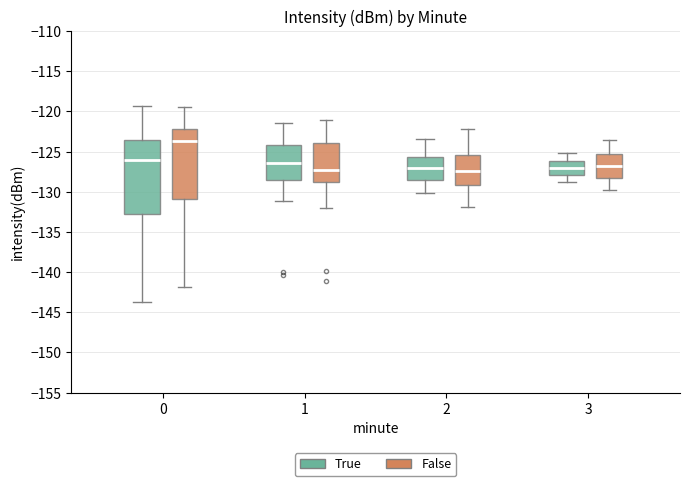

Reading left to right, transcribe this box plot: for each box, give where its median line is, the range the box spans, and where its two whiskers end, as read against the y-axis. The values are not printed on the chart, so give them approximately, as read against the axis.

0 (True): median -126.0, box -133.0 to -123.5, whiskers -143.5 to -119.5
0 (False): median -123.5, box -131.0 to -122.5, whiskers -142.0 to -119.5
1 (True): median -126.5, box -128.5 to -124.0, whiskers -131.0 to -121.5
1 (False): median -127.5, box -129.0 to -124.0, whiskers -132.0 to -121.0
2 (True): median -127.0, box -128.5 to -125.5, whiskers -130.0 to -123.5
2 (False): median -127.5, box -129.0 to -125.5, whiskers -132.0 to -122.0
3 (True): median -127.0, box -128.0 to -126.0, whiskers -129.0 to -125.0
3 (False): median -126.5, box -128.5 to -125.5, whiskers -129.5 to -123.5